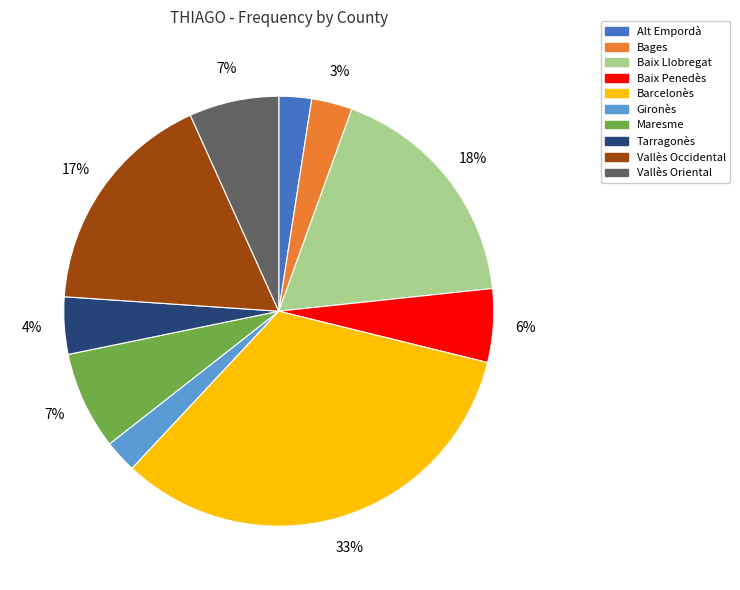

What is the ratio of the value at Alt Empordà to the value at Maresme?

0.3